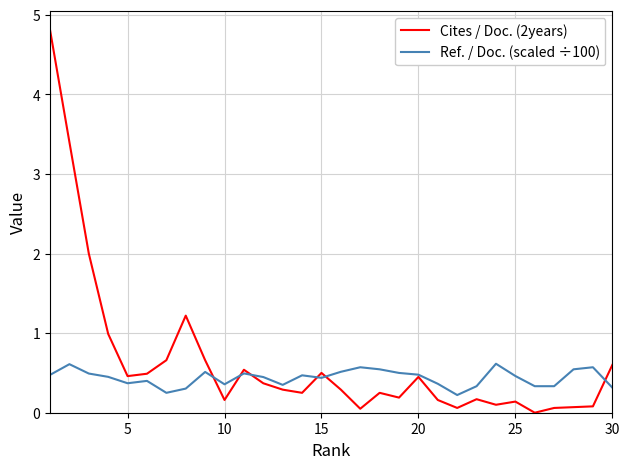

Which series has the widest spread of values?

Cites / Doc. (2years)